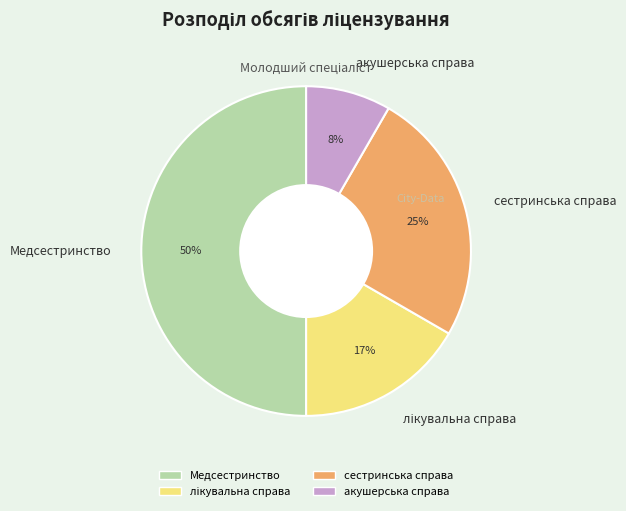

How many segments does this pie chart have?

4